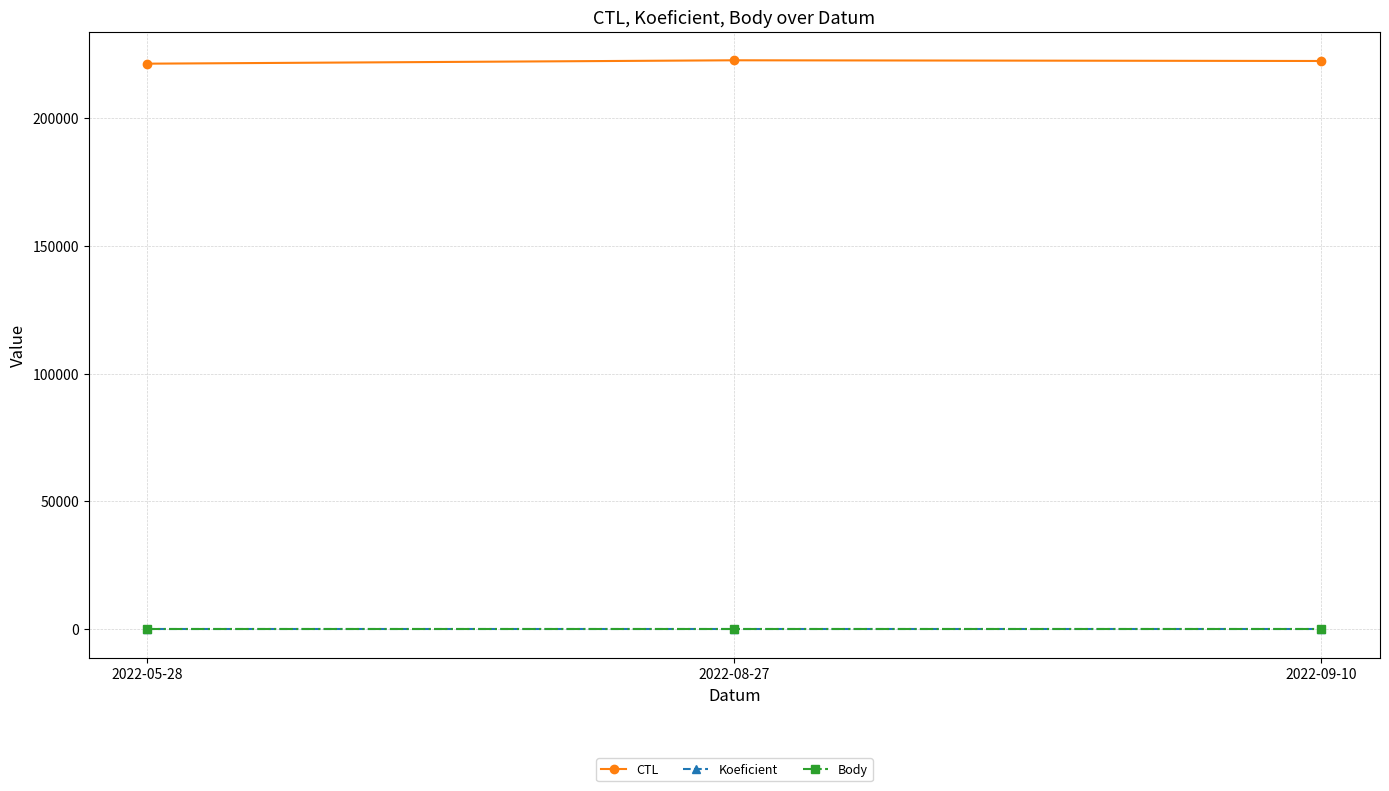

Is this an area chart (filled region under the line)?

No